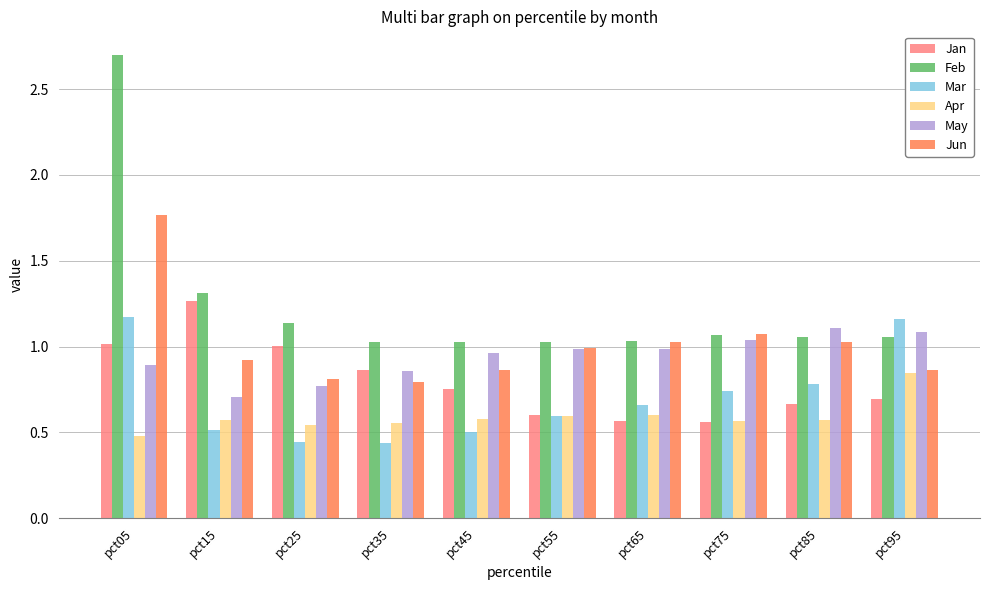

Which category has the highest value in the Feb series?

pct05